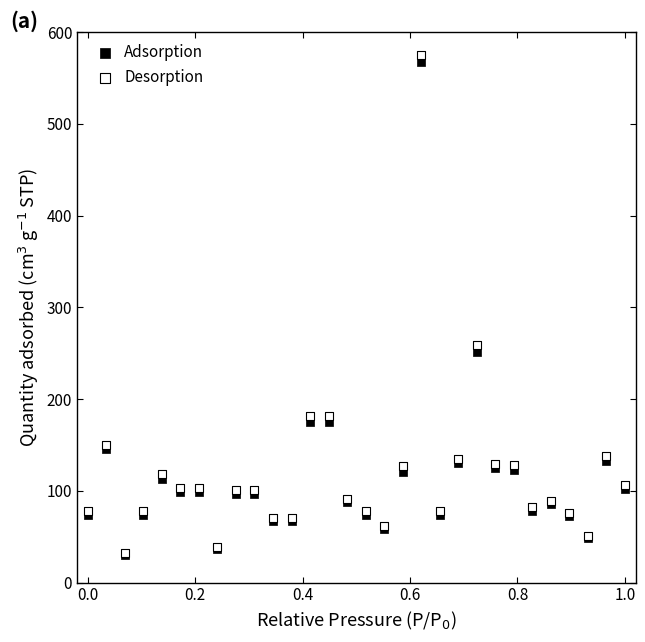

In the Desorption series, what Y value is closest to 303?

258.8